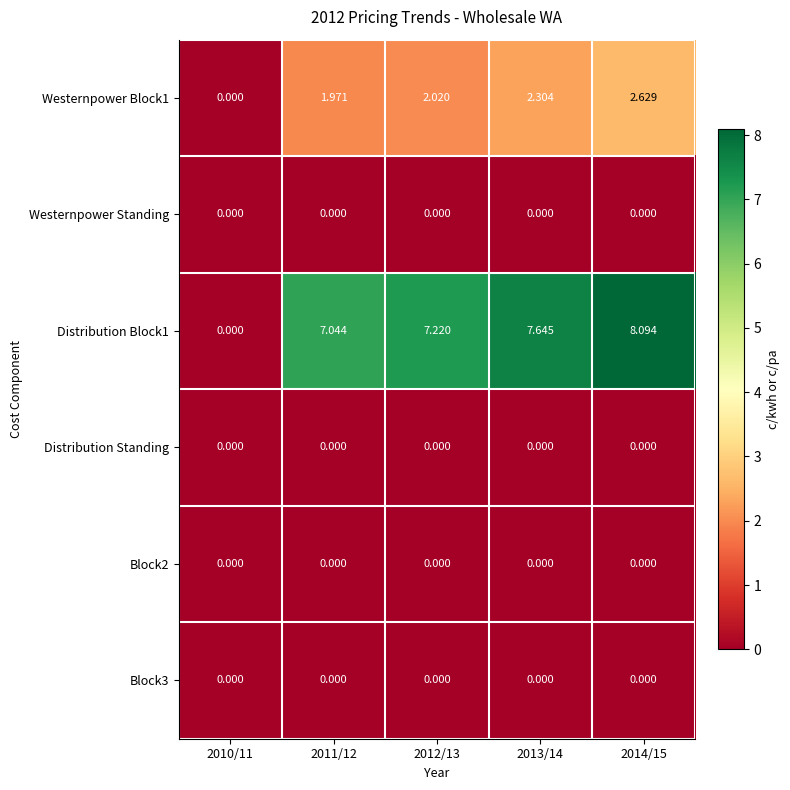

Count the number of data series in this chart.

6